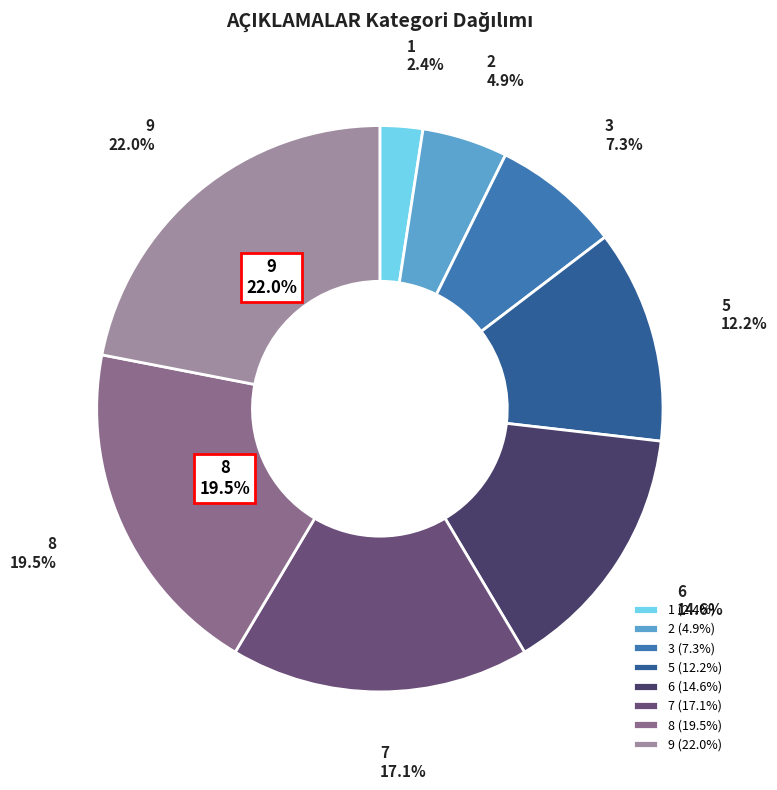

Does 6 represent more than half of the total?

No